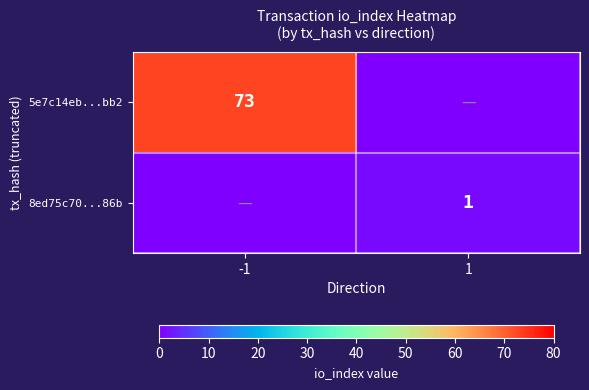

Is it true that 8ed75c70...86b equals 1 at 1?

True